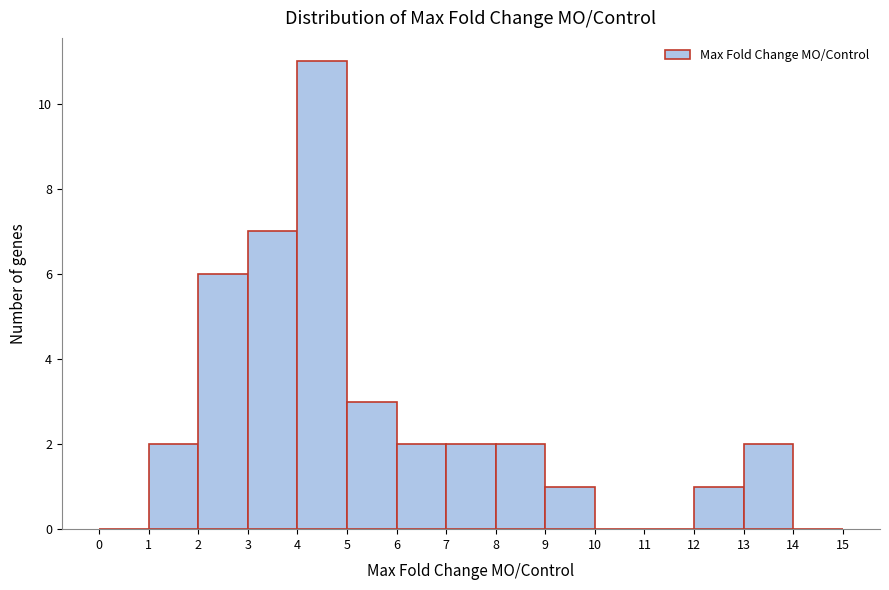

How tall is the bar that spans 4 to 5 on the x-axis? The values are not printed on the chart, so give them approximately, as read against the axis.

11